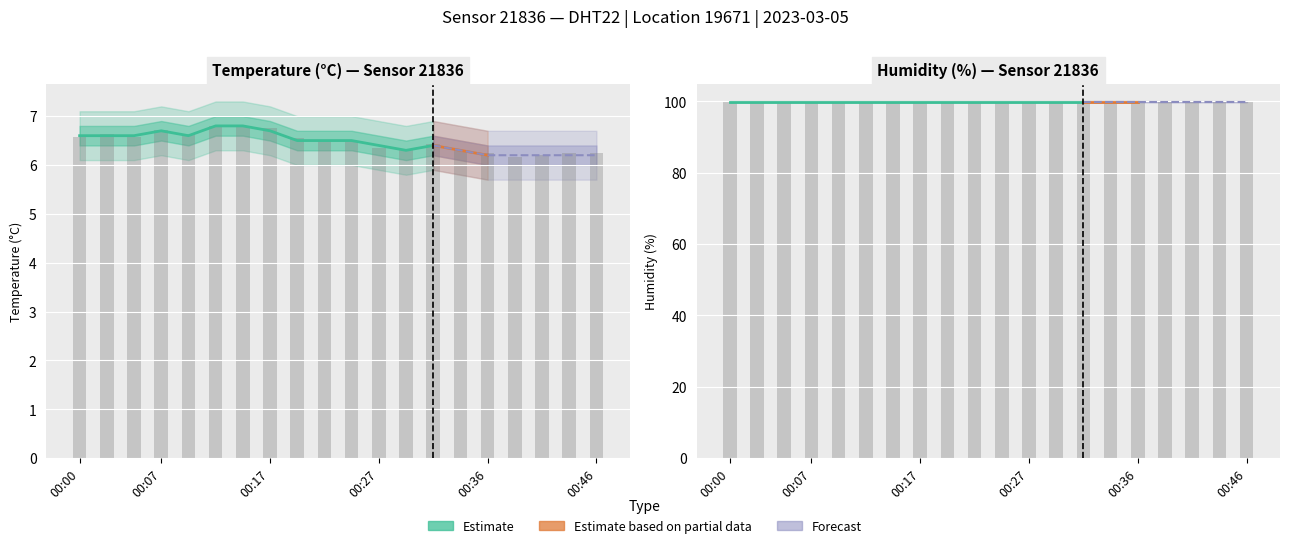

What is the minimum value shown in the chart?

6.2